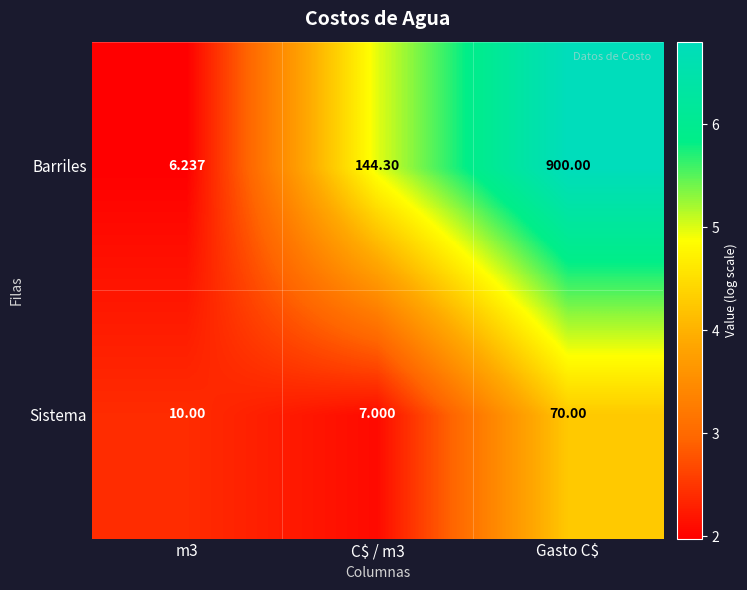

List the series in order of their peak value, lowest first.

Sistema, Barriles